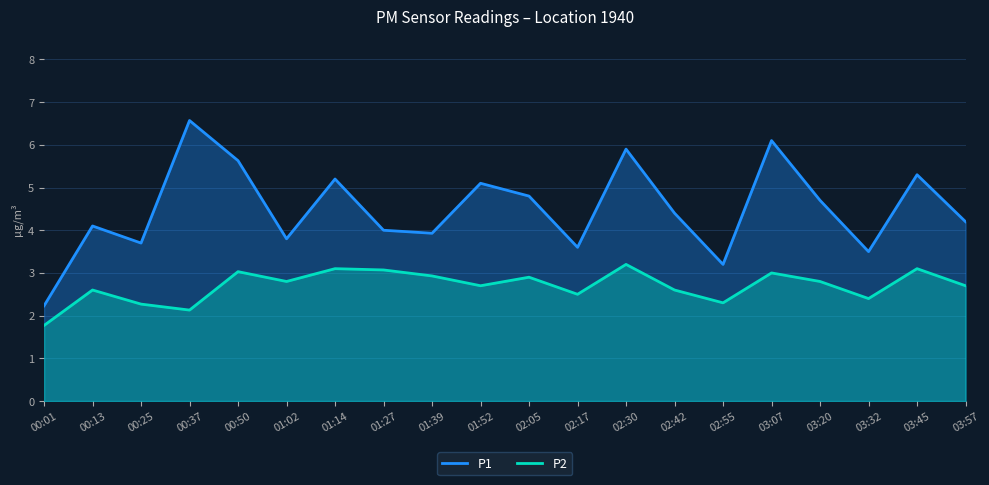

True or false: P2 has more than 1 points higher than both neighbors.

True